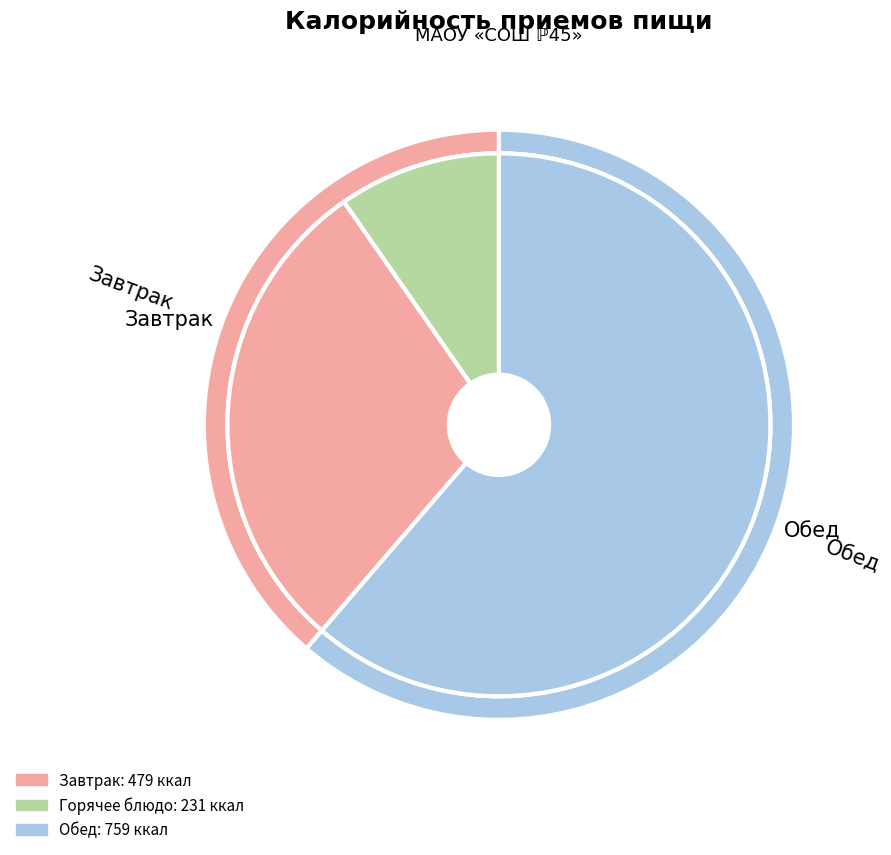

Rank the categories by value from lowest to highest.

Завтрак, Обед